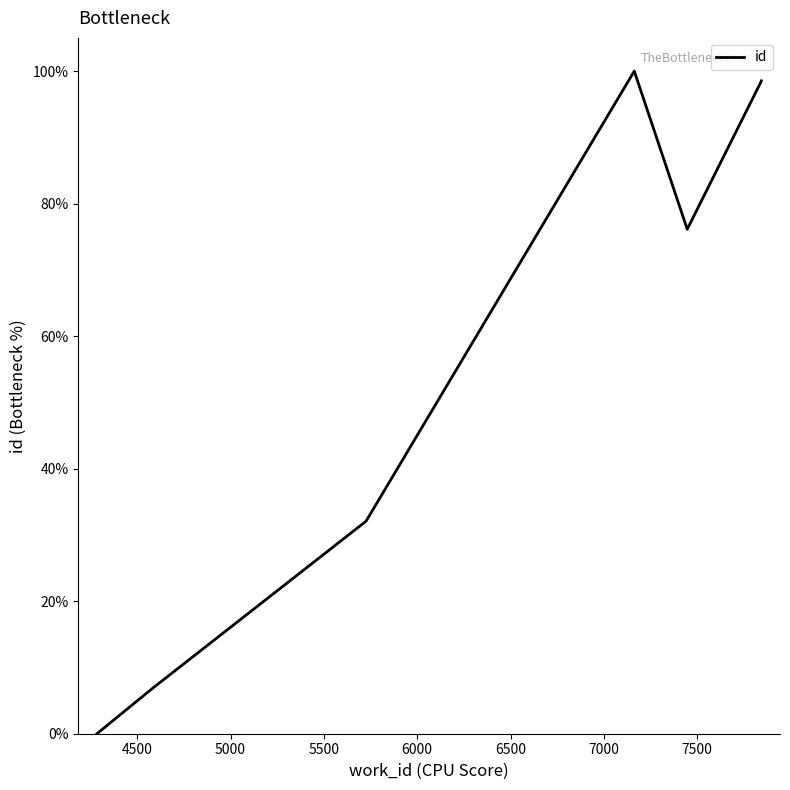

Does the chart display data point markers on the line(s)?

No